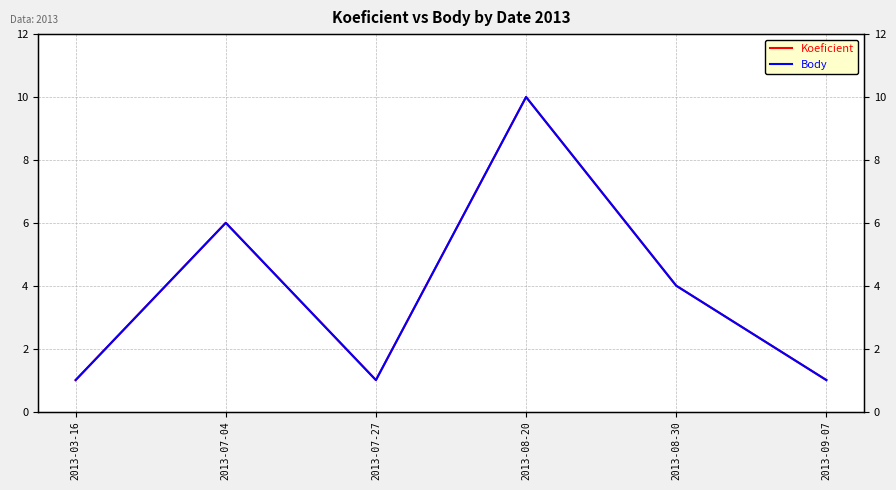

How many data points in Body are above 4?

2